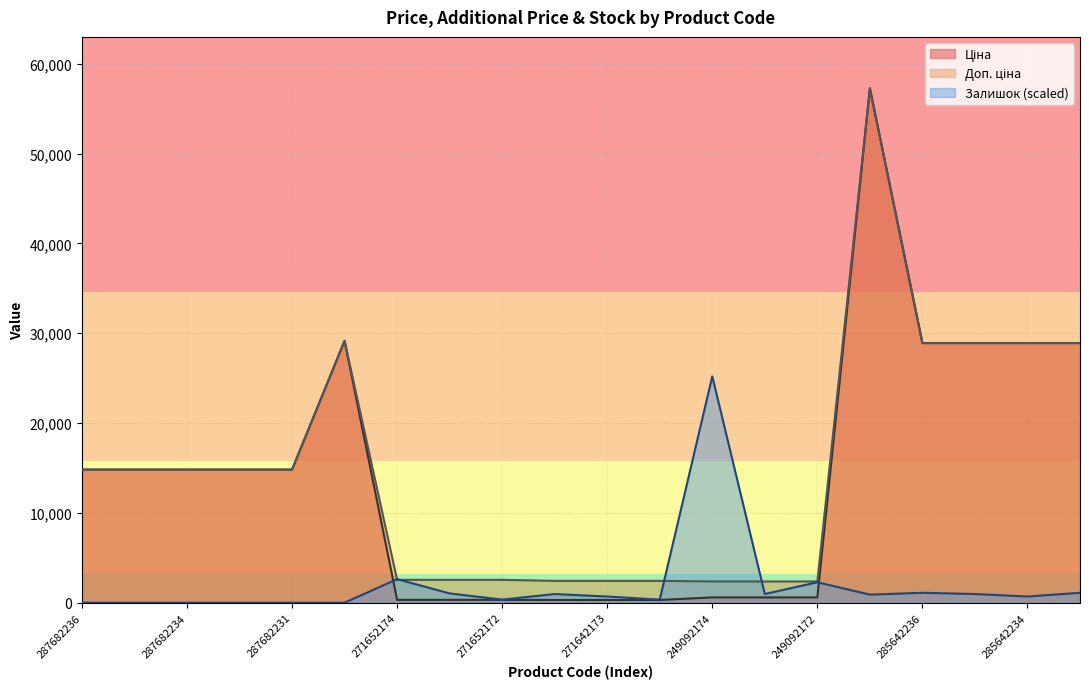

Where does the Доп. ціна series first go above 14817?

287682236